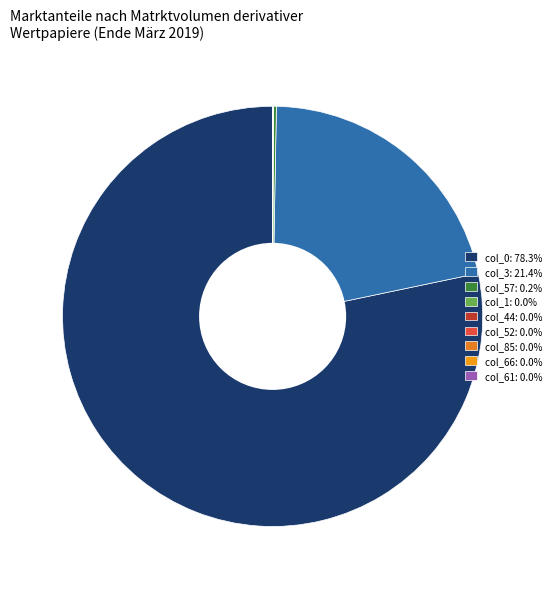

Which slice is the largest?

col_0